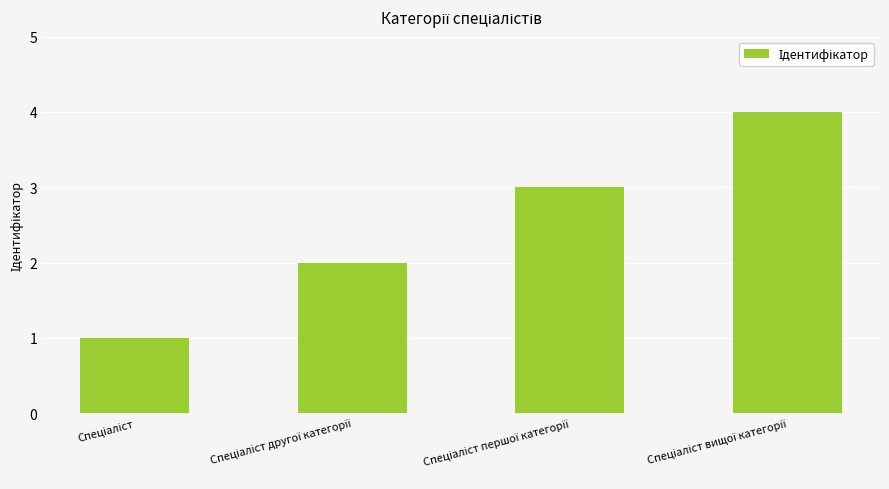

What is the greatest value displayed?

4